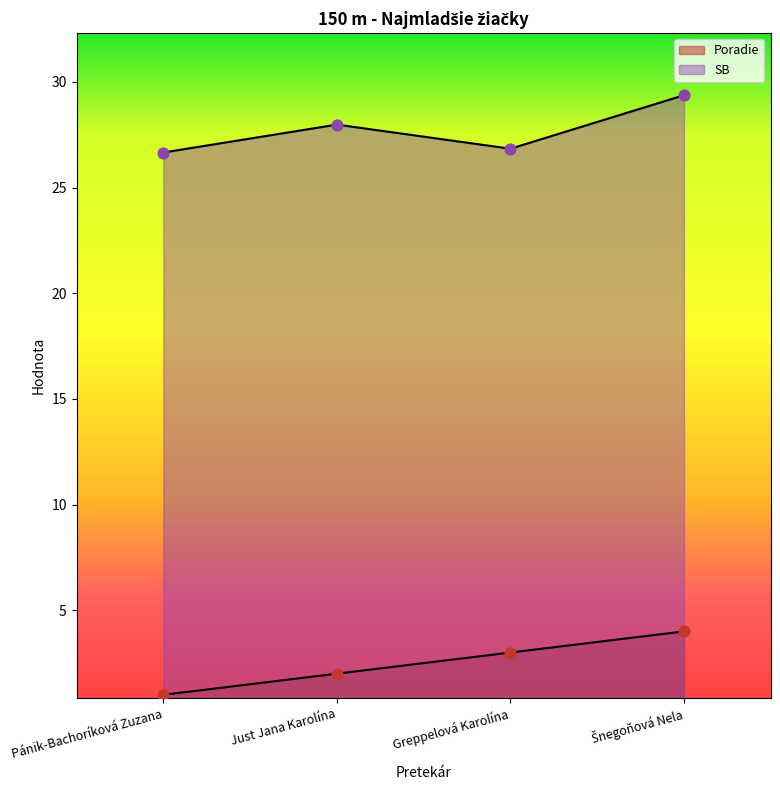

What is the total value across all series at Just Jana Karolína?

30.0